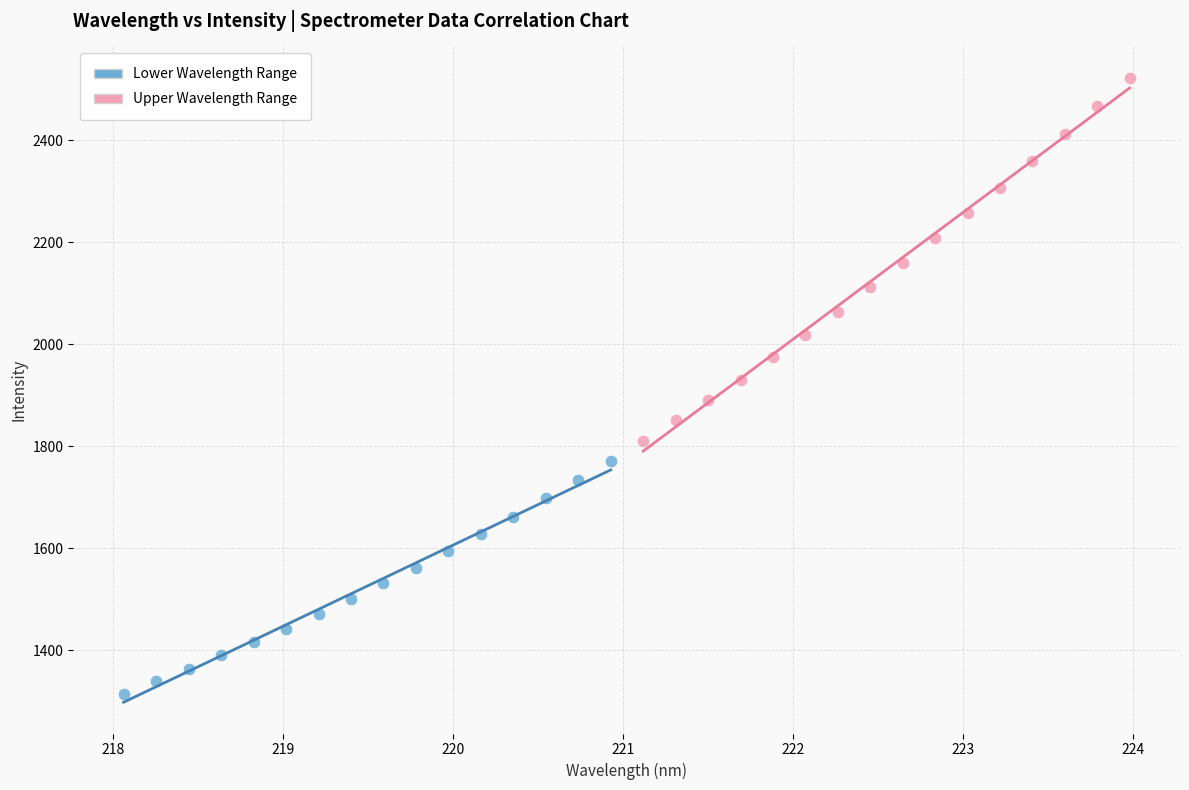

Which series has the widest spread of Y values?

Upper Wavelength Range